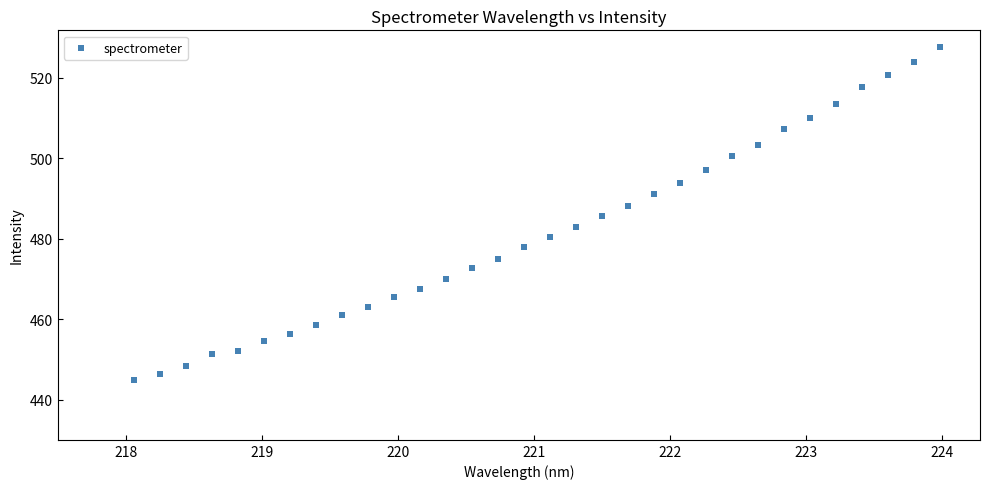

What is the range of Y values (max minus min)?

82.9